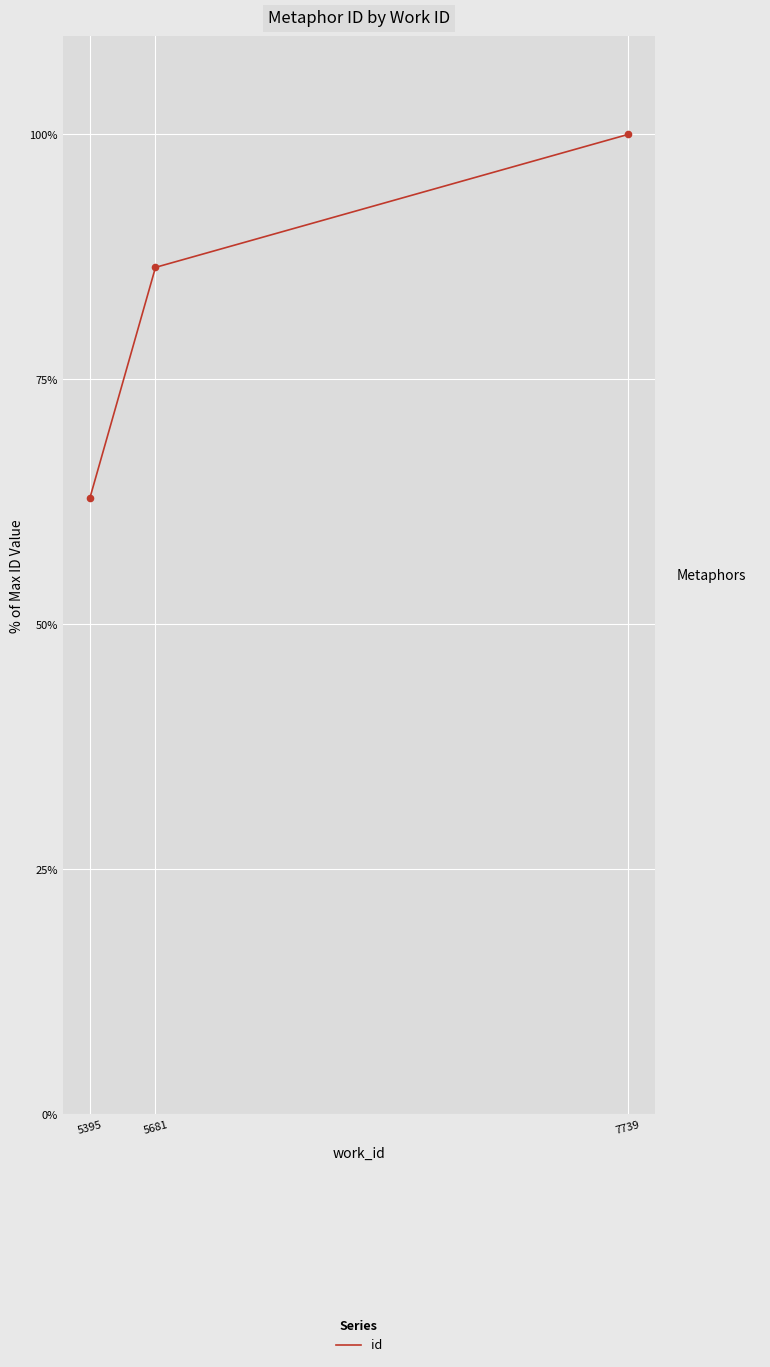

Between 5395 and 7739, which is larger?

7739